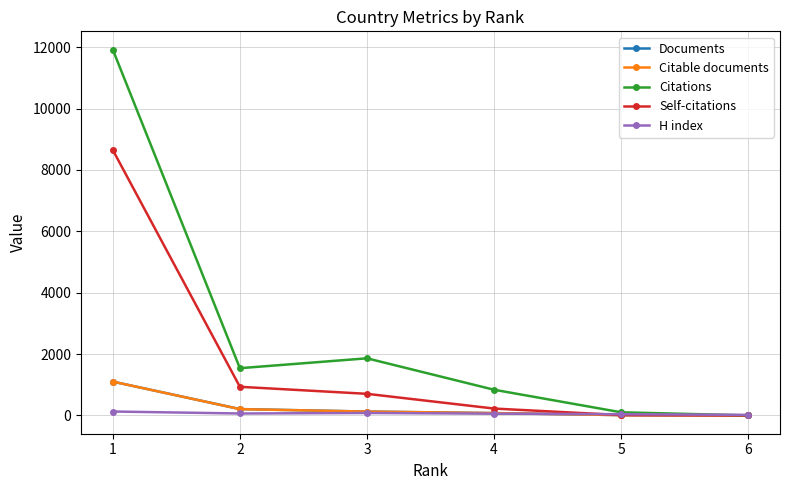

True or false: Documents has more than 2 points higher than both neighbors.

False